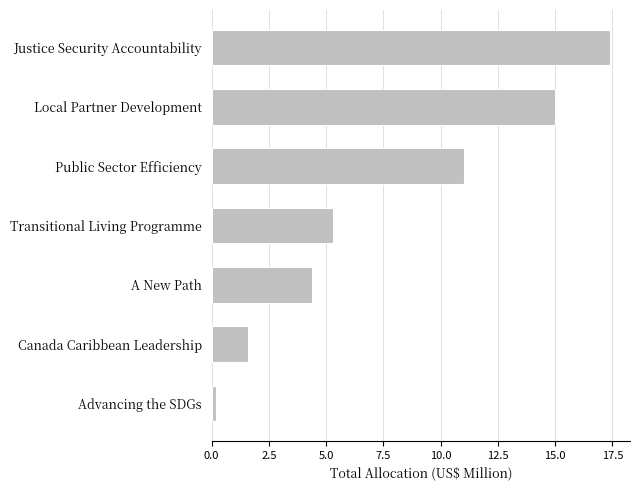

The chart shows a value of 0.8 at Canada Caribbean Leadership. True or false?

False